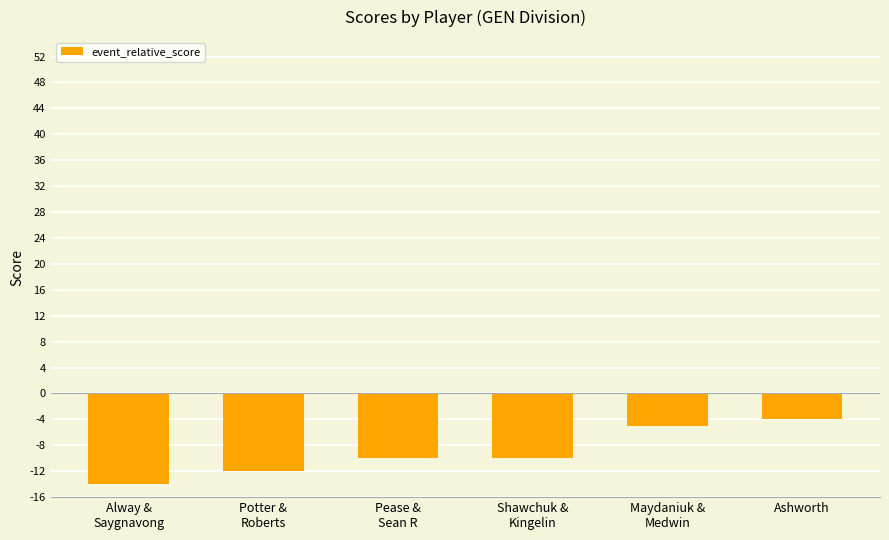

What is the value of the 1st bar from the left?

-14